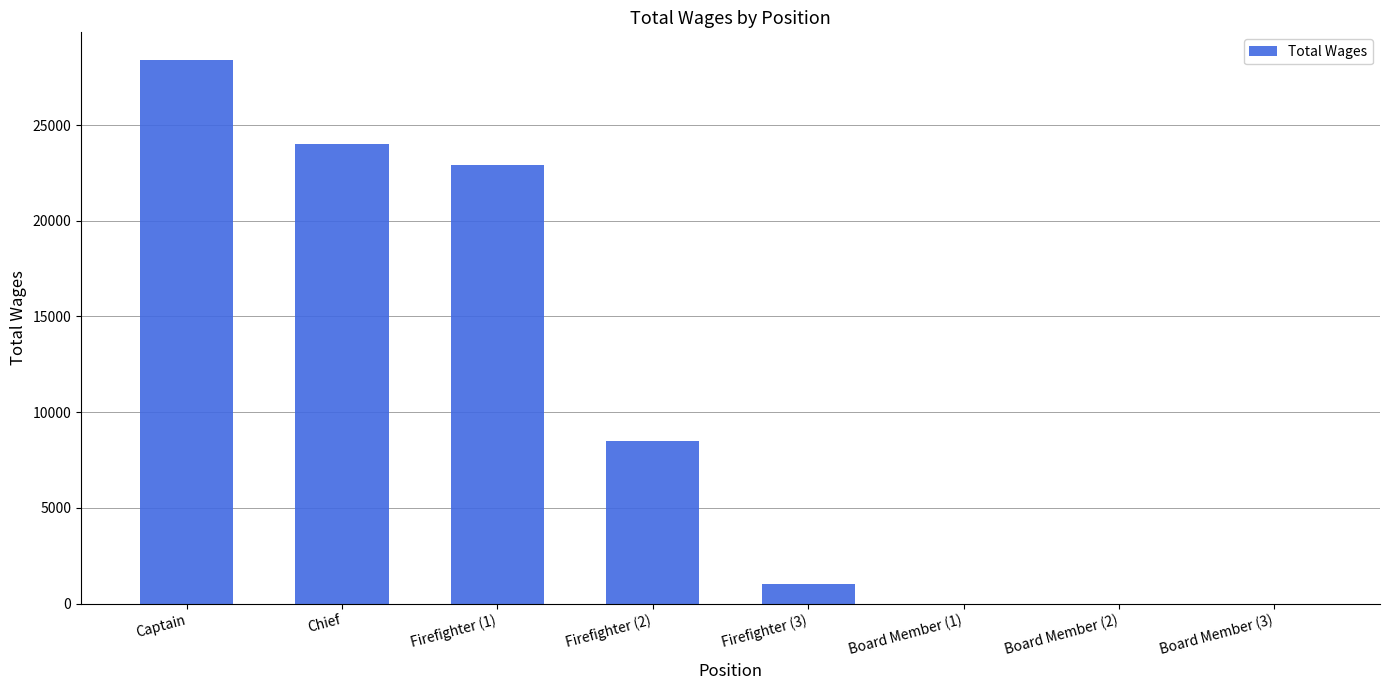

True or false: the data shows 13110 at Board Member (2).

False